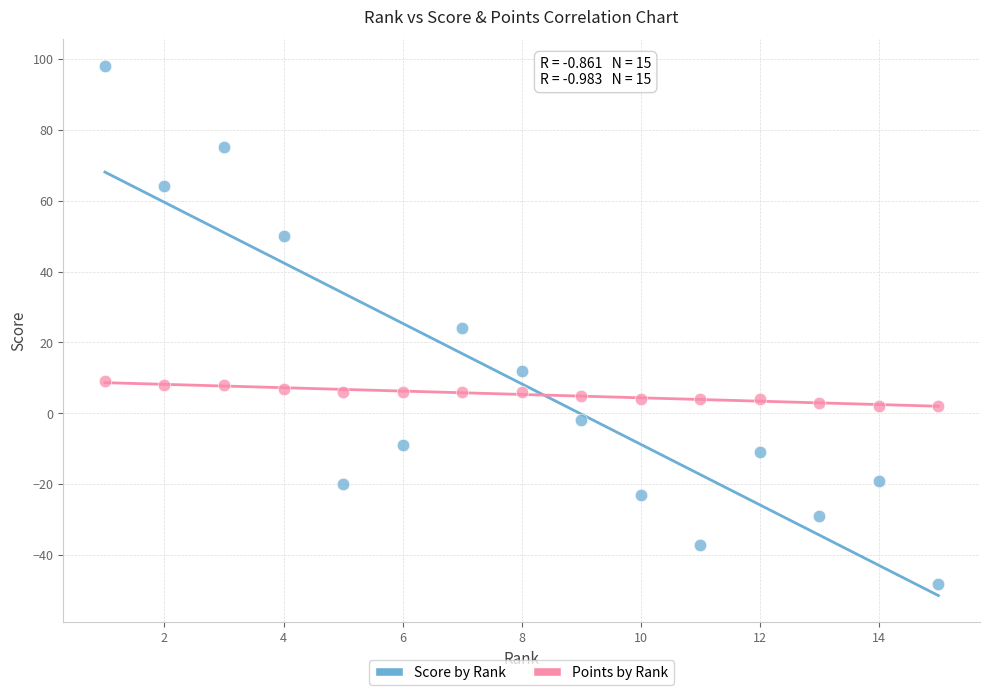

Which series contains the highest Y value?

Score by Rank